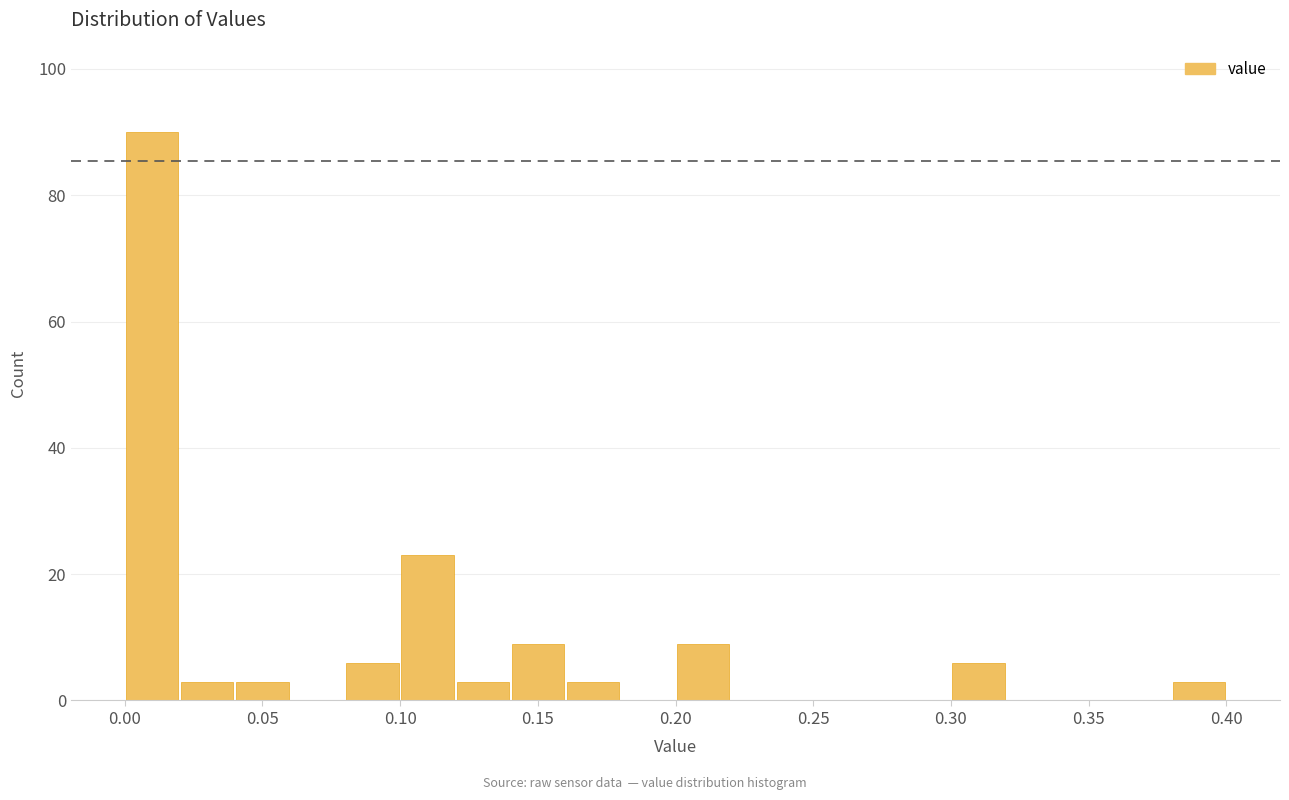

Over which range of the x-axis is the bar tallest?

0.00 to 0.02